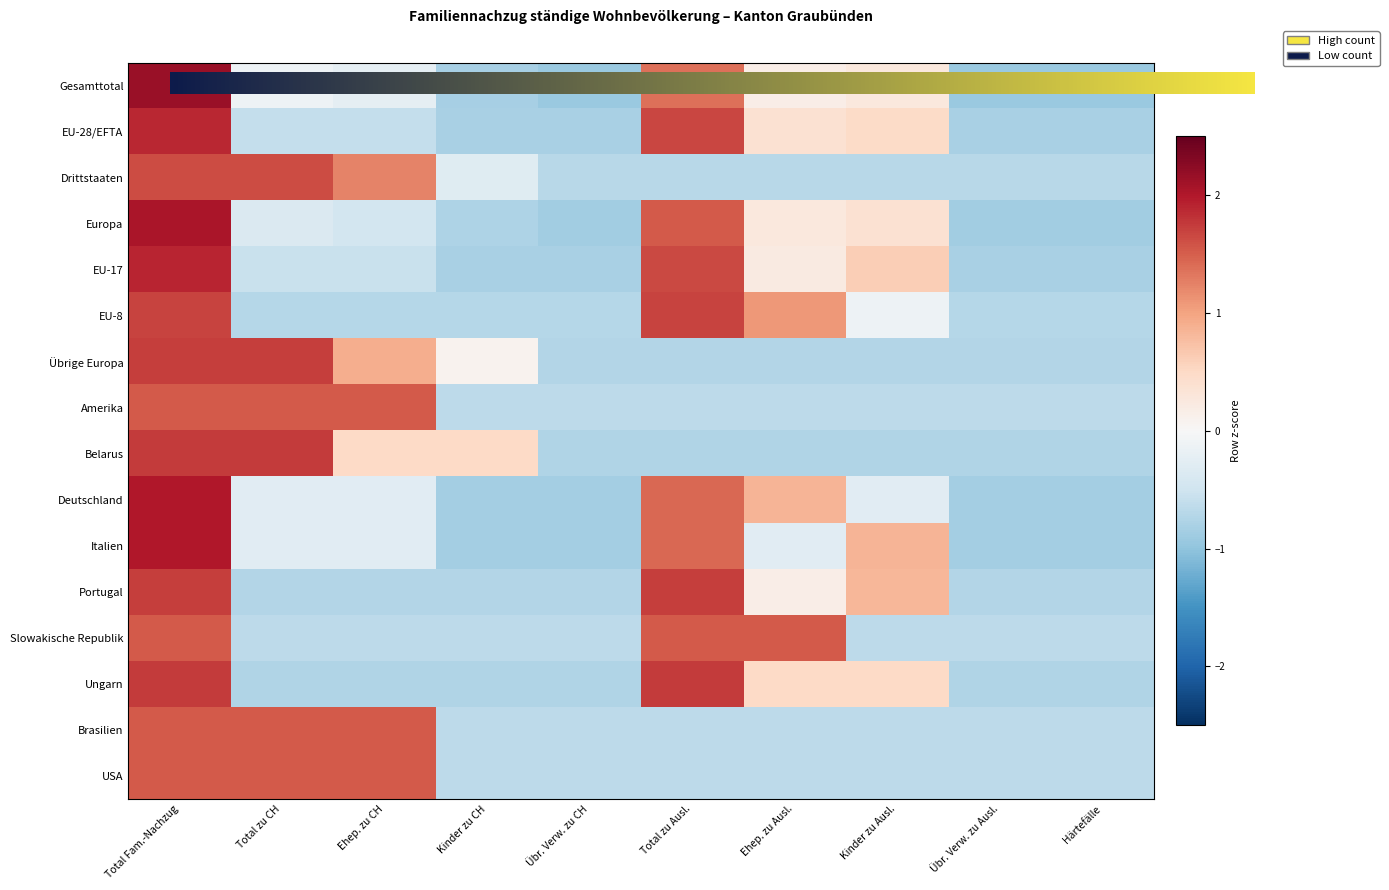

How many data points does each series have?

10